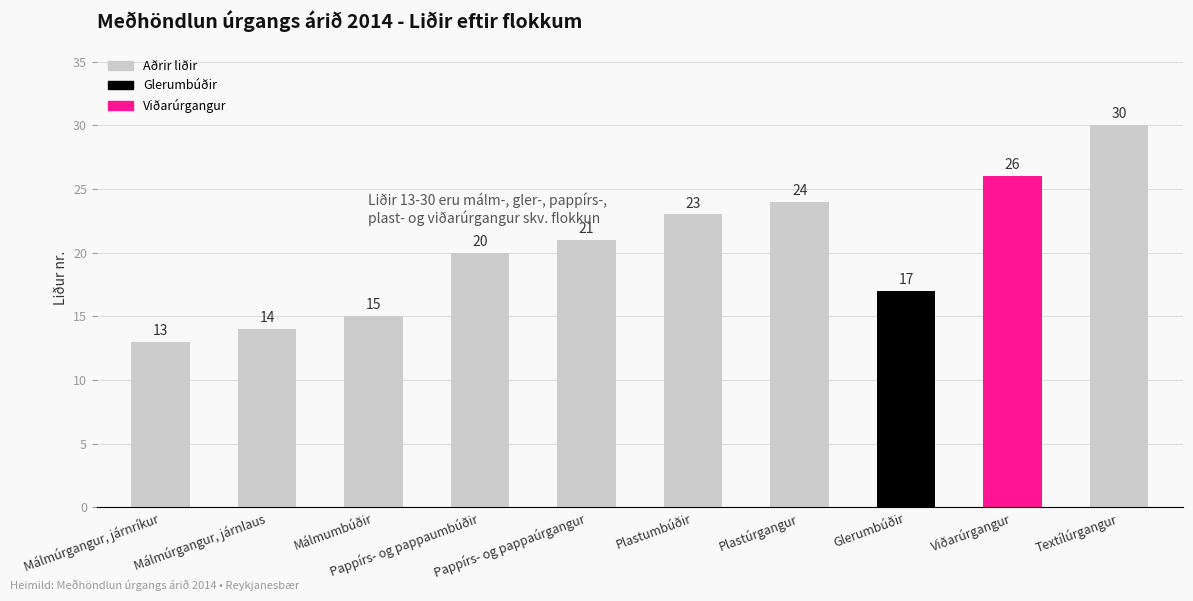

Reading left to right, extract all data points from this chart.

13	14	15	20	21	23	24	17	26	30